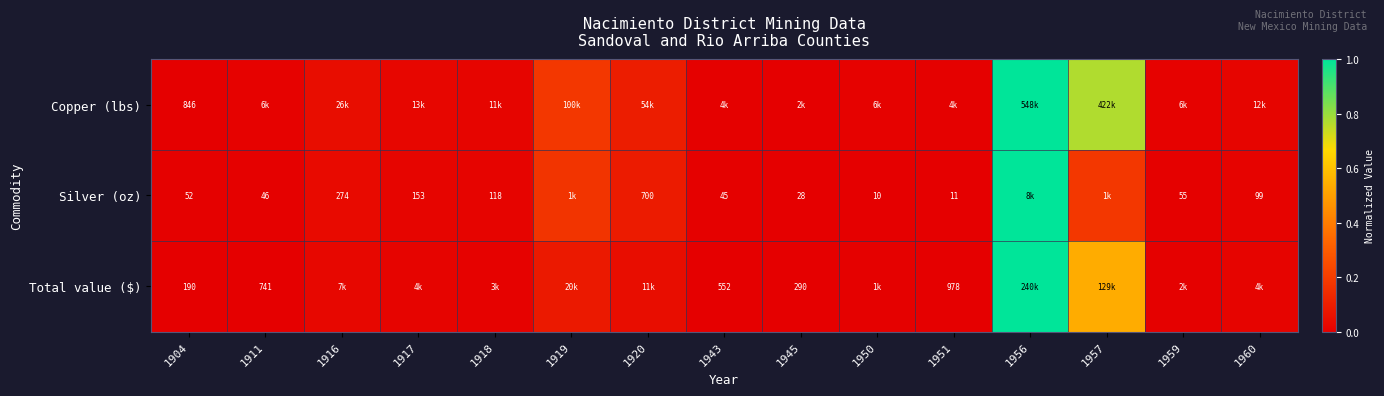

Which series has the largest range (max minus min)?

Copper (lbs)